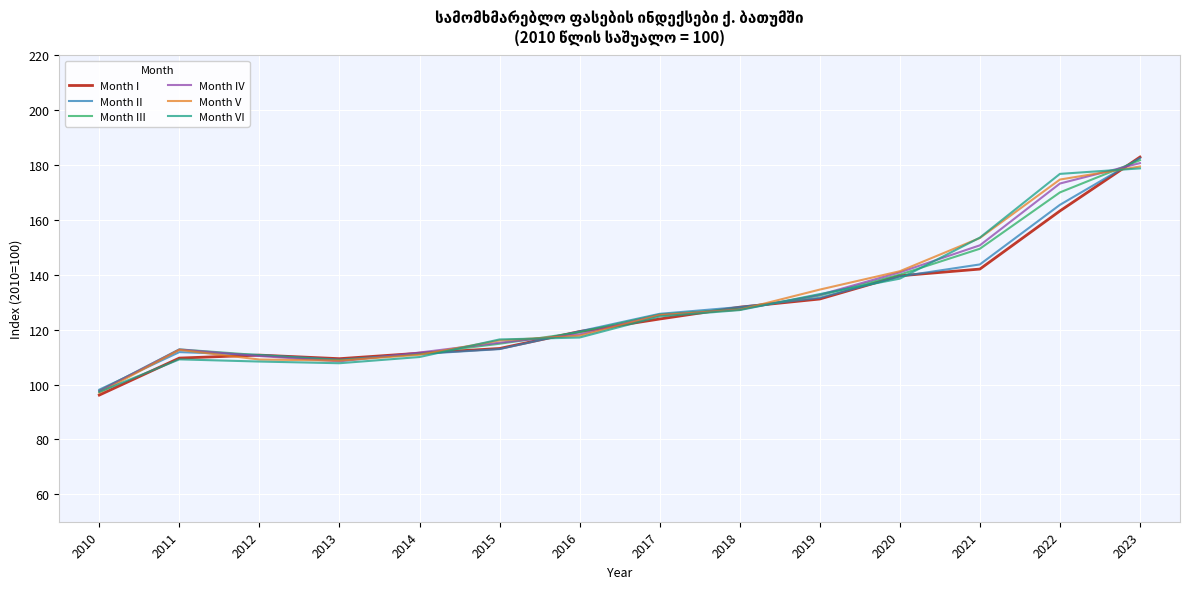

Which series has the widest spread of values?

Month I